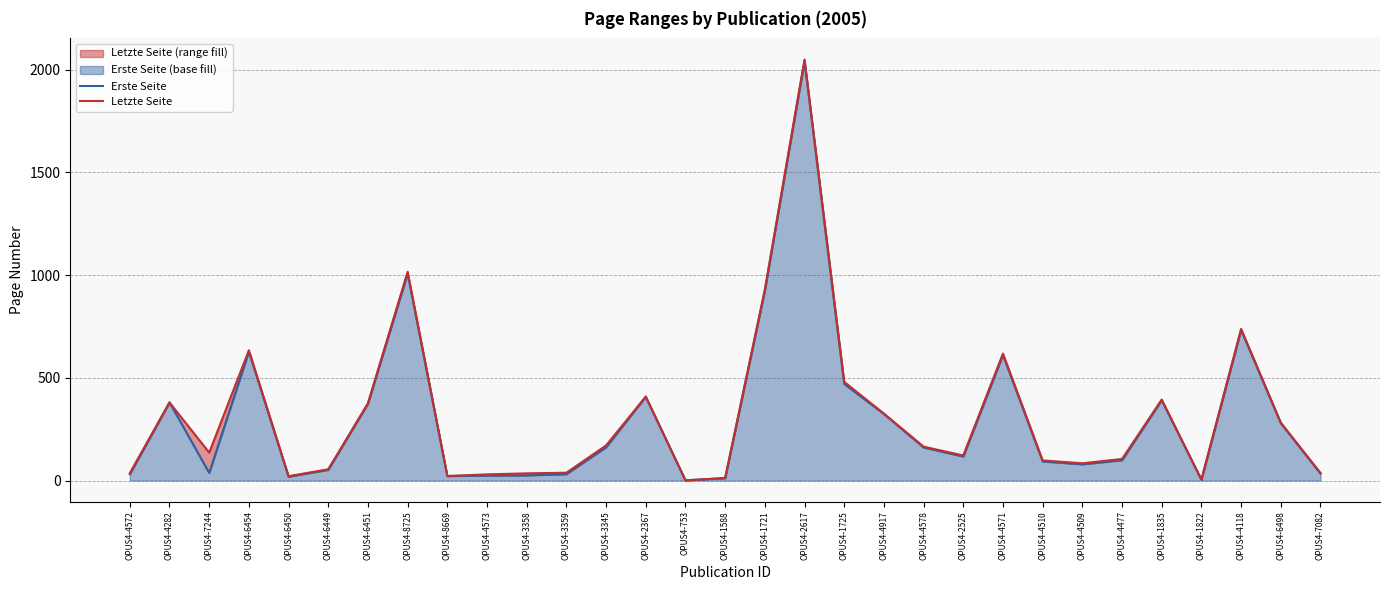

True or false: Letzte Seite and Erste Seite cross at least once.

False